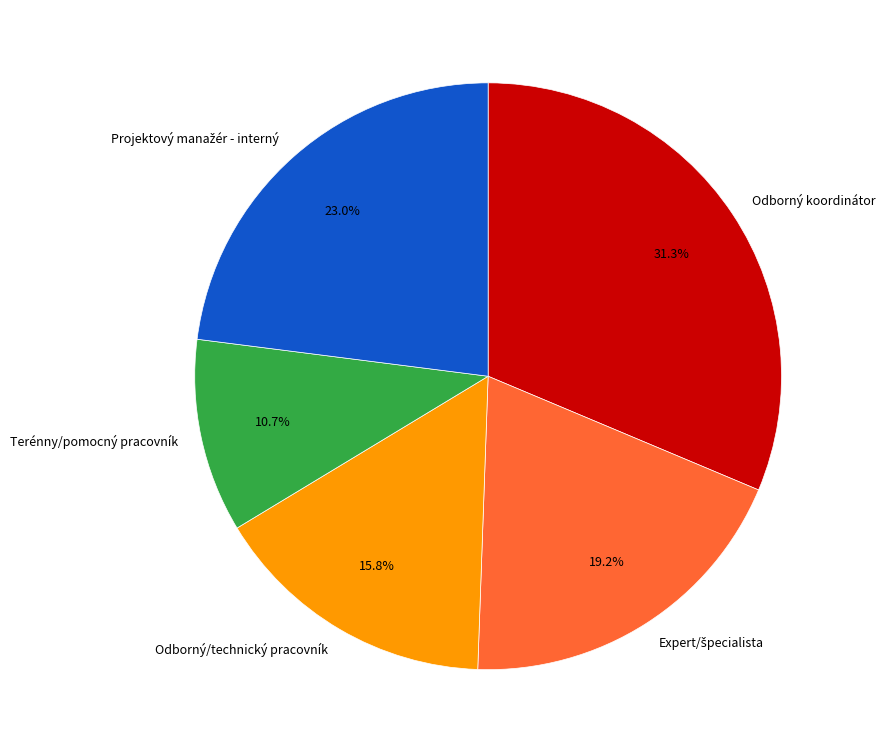

True or false: Odborný/technický pracovník accounts for 11% of the total.

False